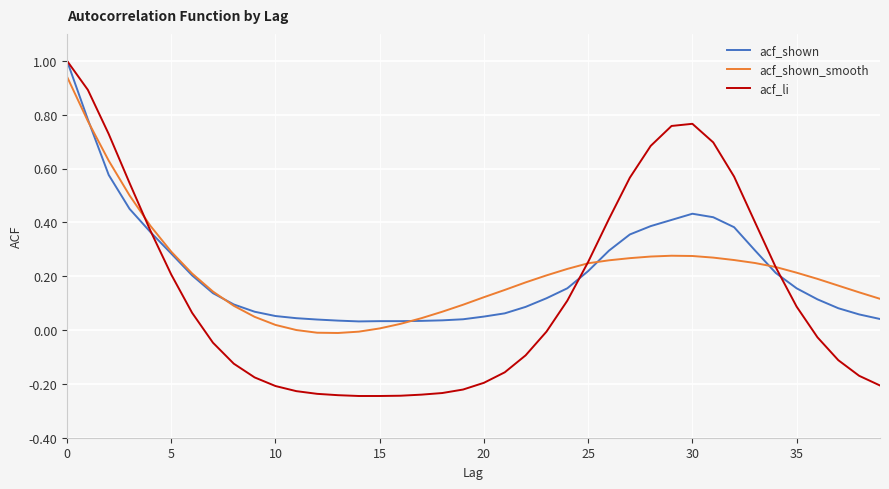

How many lines are shown in the chart?

3